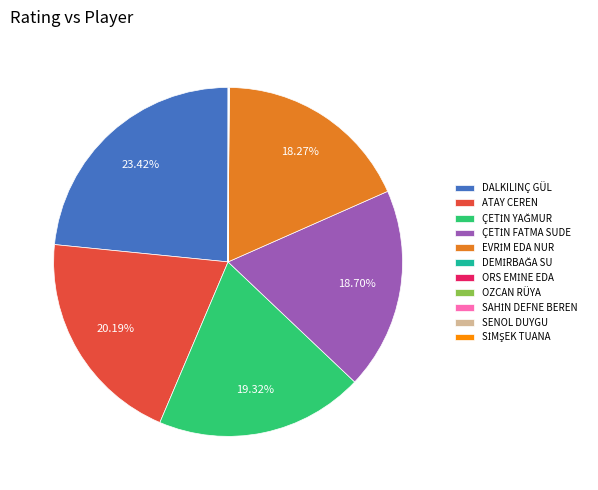

Do ATAY CEREN and DALKILINÇ GÜL together represent more than half of the pie?

No